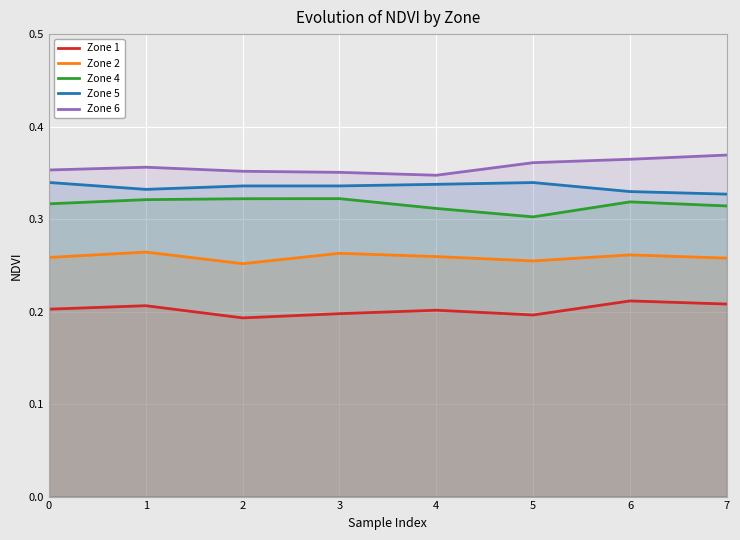

True or false: Zone 4 and Zone 5 cross at least once.

False